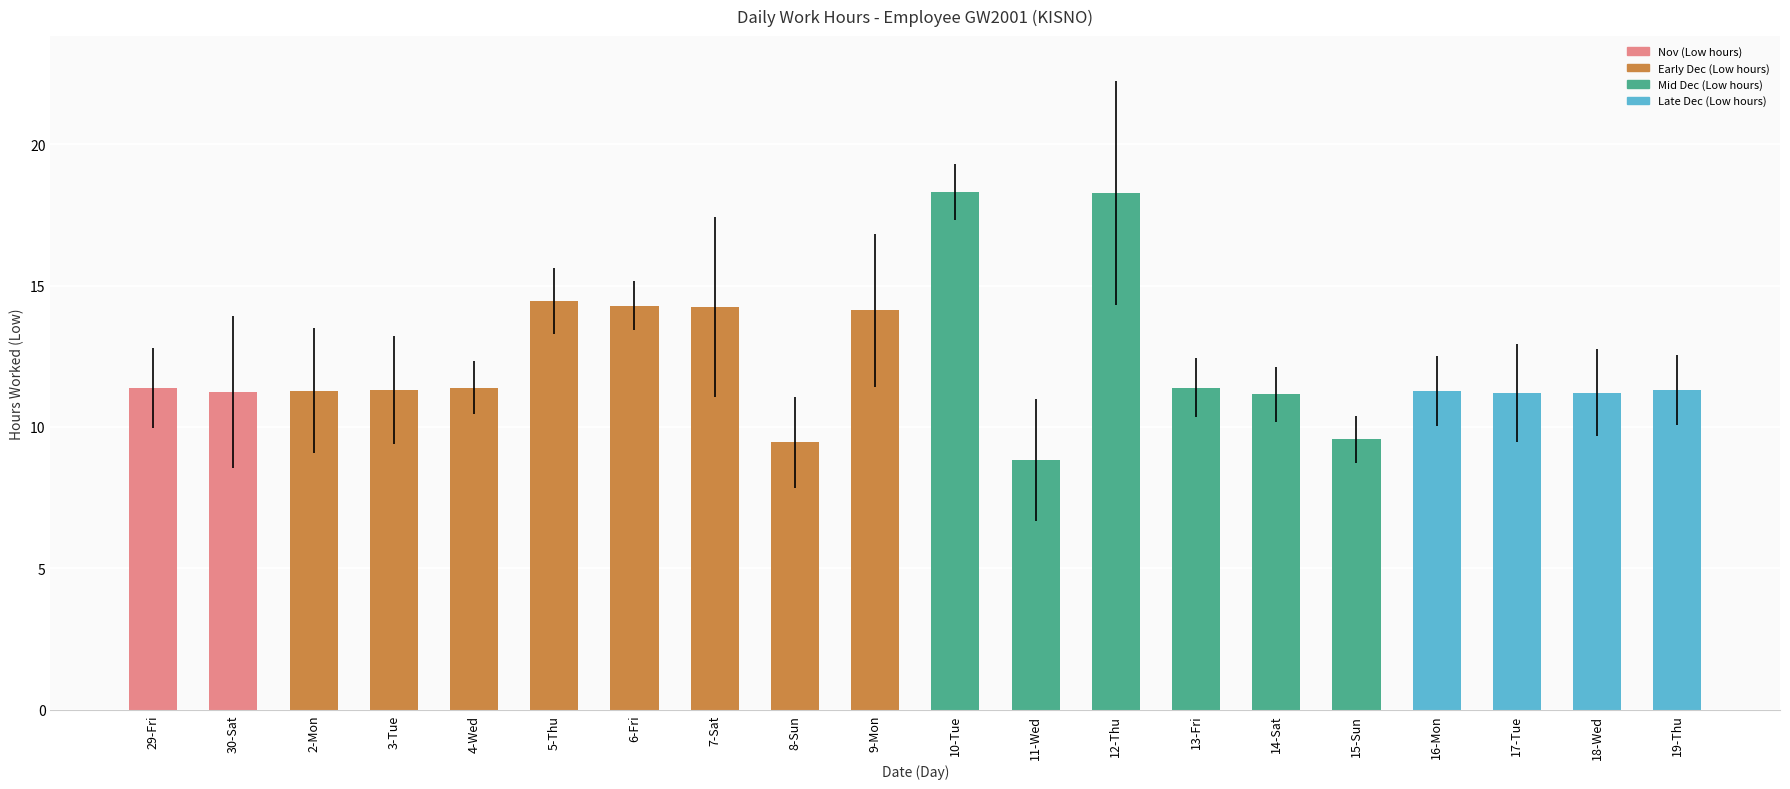

Where does the data first go above 11?

29-Fri